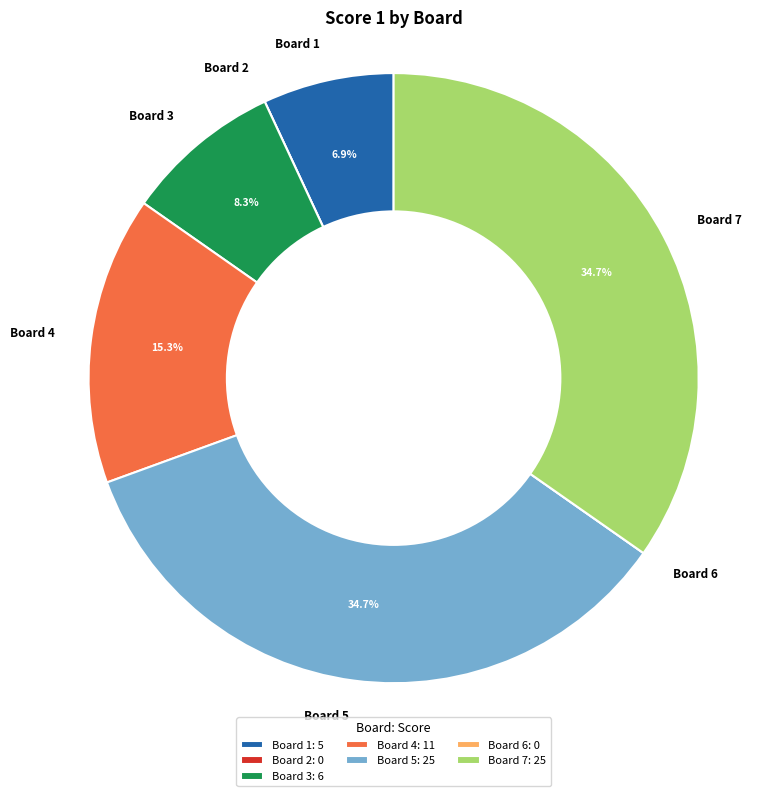

What portion of the pie excludes Board 4?

84.7%